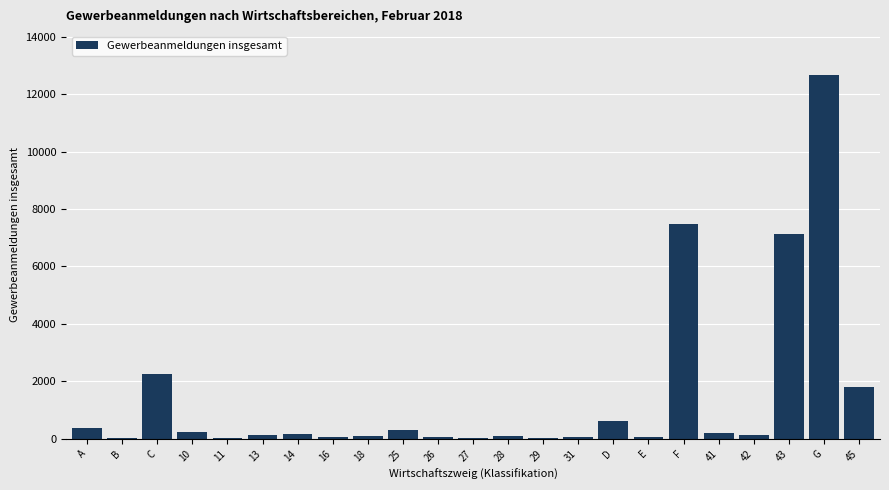

What is the sum of all values?

34060